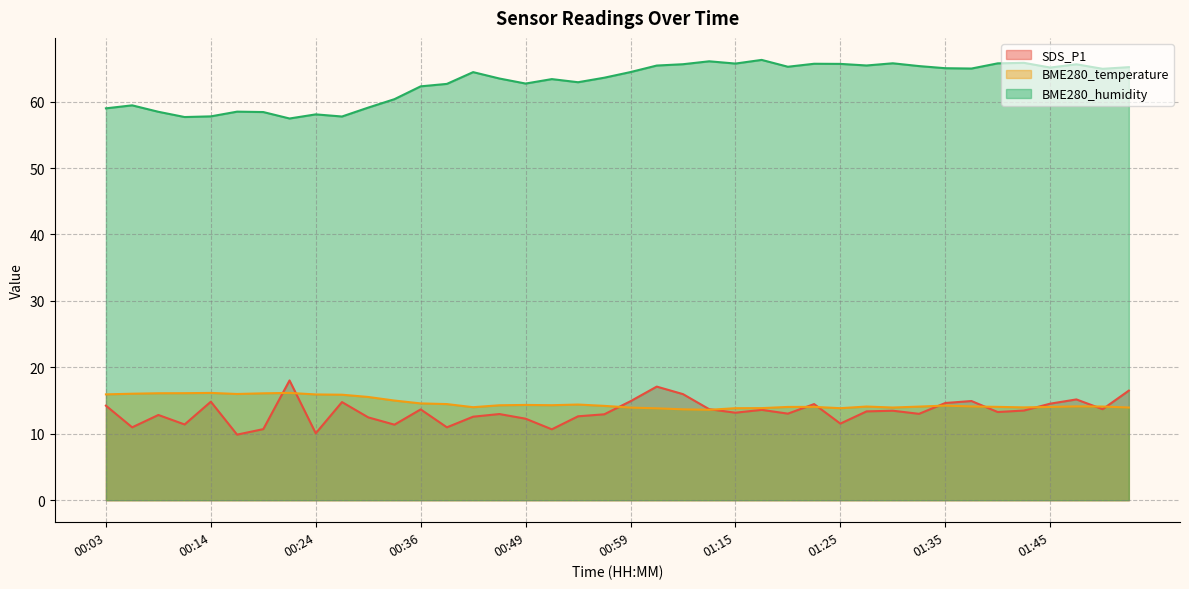

Reading left to right, what are all the values shown in this chart?

SDS_P1: 00:03=14.2	00:06=11.0	00:08=12.8	00:11=11.4	00:14=14.8	00:16=9.9	00:19=10.7	00:21=18.0	00:24=10.1	00:26=14.8	00:31=12.5	00:34=11.4	00:36=13.7	00:39=11.0	00:44=12.6	00:46=13.0	00:49=12.3	00:52=10.7	00:54=12.6	00:57=12.9	00:59=14.9	01:02=17.1	01:07=16.0	01:12=13.7	01:15=13.2	01:17=13.6	01:20=13.0	01:22=14.5	01:25=11.5	01:27=13.4	01:30=13.5	01:32=13.0	01:35=14.6	01:37=14.9	01:40=13.3	01:43=13.5	01:45=14.5	01:48=15.2	01:50=13.7	01:53=16.5
BME280_temperature: 00:03=15.9	00:06=16.0	00:08=16.1	00:11=16.1	00:14=16.1	00:16=16.0	00:19=16.1	00:21=16.1	00:24=15.9	00:26=15.9	00:31=15.5	00:34=15.0	00:36=14.6	00:39=14.5	00:44=14.0	00:46=14.3	00:49=14.3	00:52=14.3	00:54=14.4	00:57=14.2	00:59=13.9	01:02=13.8	01:07=13.7	01:12=13.6	01:15=13.8	01:17=13.9	01:20=14.0	01:22=14.1	01:25=13.8	01:27=14.1	01:30=13.9	01:32=14.1	01:35=14.2	01:37=14.1	01:40=14.1	01:43=14.0	01:45=14.0	01:48=14.1	01:50=14.1	01:53=13.9
BME280_humidity: 00:03=59.0	00:06=59.4	00:08=58.5	00:11=57.7	00:14=57.8	00:16=58.5	00:19=58.4	00:21=57.5	00:24=58.1	00:26=57.8	00:31=59.1	00:34=60.4	00:36=62.3	00:39=62.7	00:44=64.4	00:46=63.5	00:49=62.7	00:52=63.4	00:54=62.9	00:57=63.6	00:59=64.5	01:02=65.4	01:07=65.6	01:12=66.1	01:15=65.7	01:17=66.3	01:20=65.2	01:22=65.7	01:25=65.7	01:27=65.4	01:30=65.8	01:32=65.3	01:35=65.0	01:37=65.0	01:40=65.8	01:43=65.8	01:45=65.1	01:48=65.6	01:50=64.9	01:53=65.2